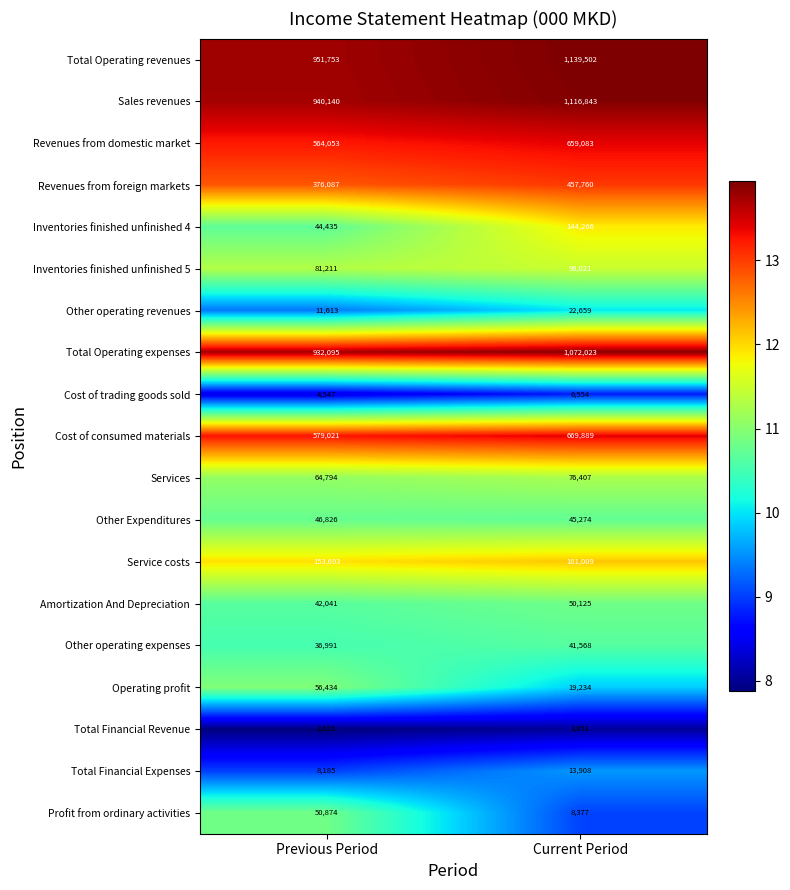

What is the spread (max minus min) of values at Previous Period?

949128